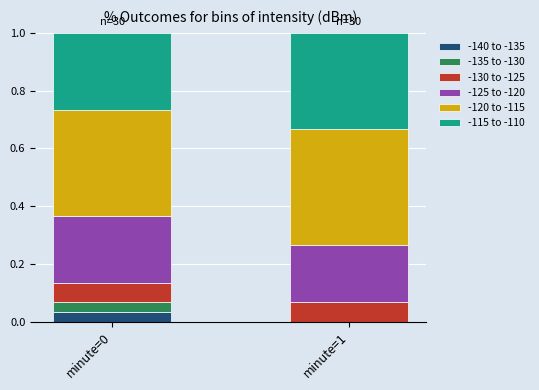

Are the bars grouped side by side (vs. stacked)?

No